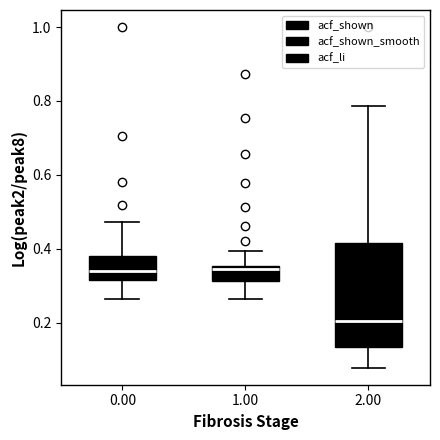

Reading left to right, transcribe this box plot: for each box, give where its median line is, the range the box spans, and where its two whiskers end, as read against the y-axis. The values are not printed on the chart, so give them approximately, as read against the axis.

0.00: median 0.34, box 0.32 to 0.38, whiskers 0.26 to 0.48
1.00: median 0.34, box 0.32 to 0.36, whiskers 0.26 to 0.40
2.00: median 0.20, box 0.14 to 0.42, whiskers 0.08 to 0.78